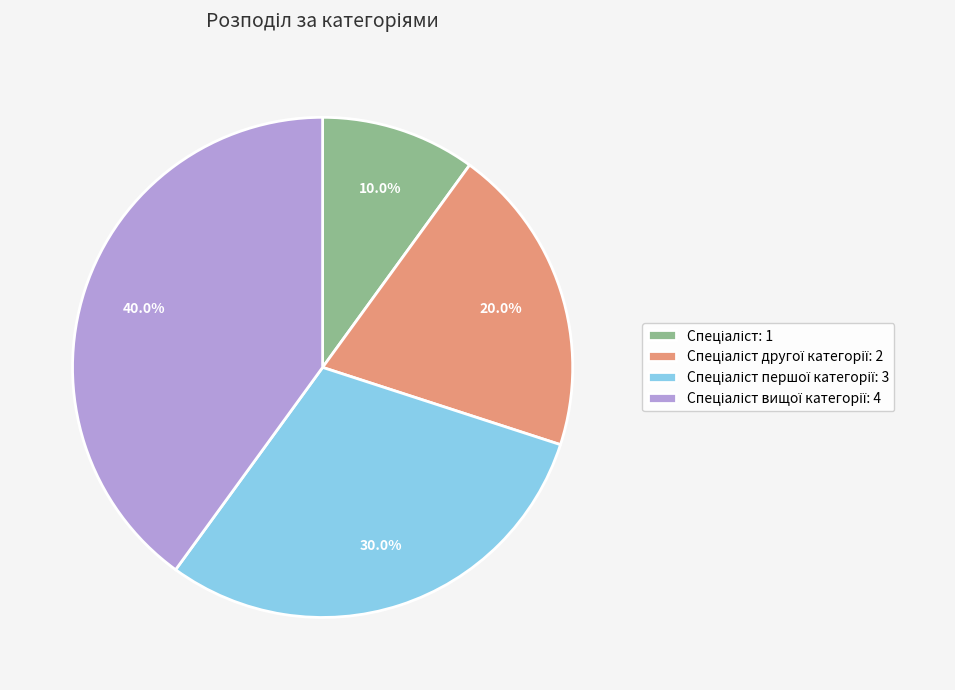

Count the number of slices in the pie.

4